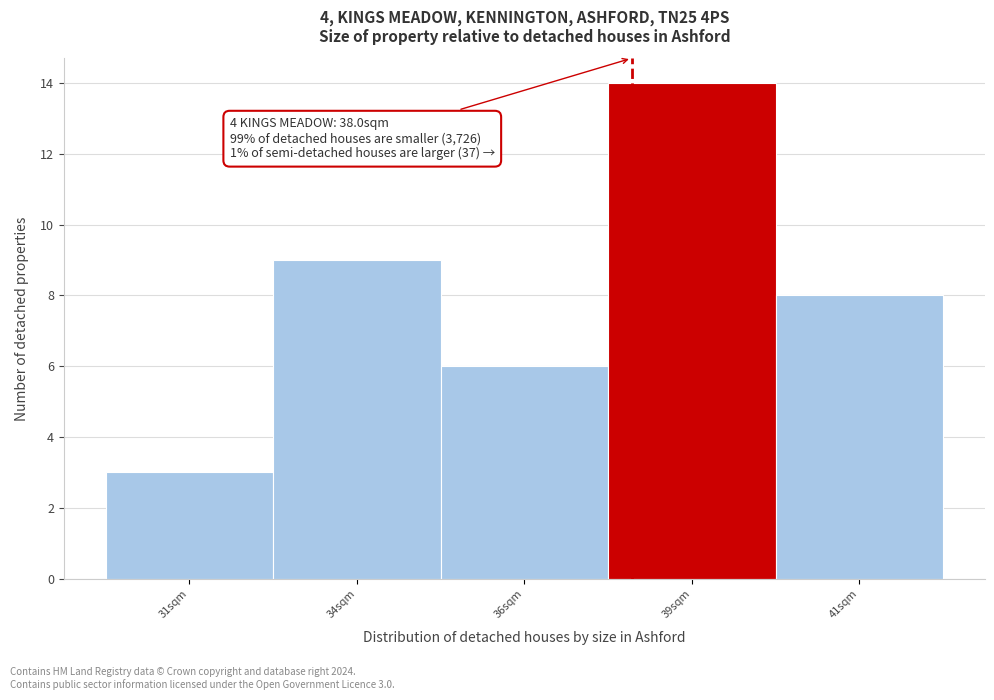

Reading right to left, list all the values displayed in this chart.

8	14	6	9	3